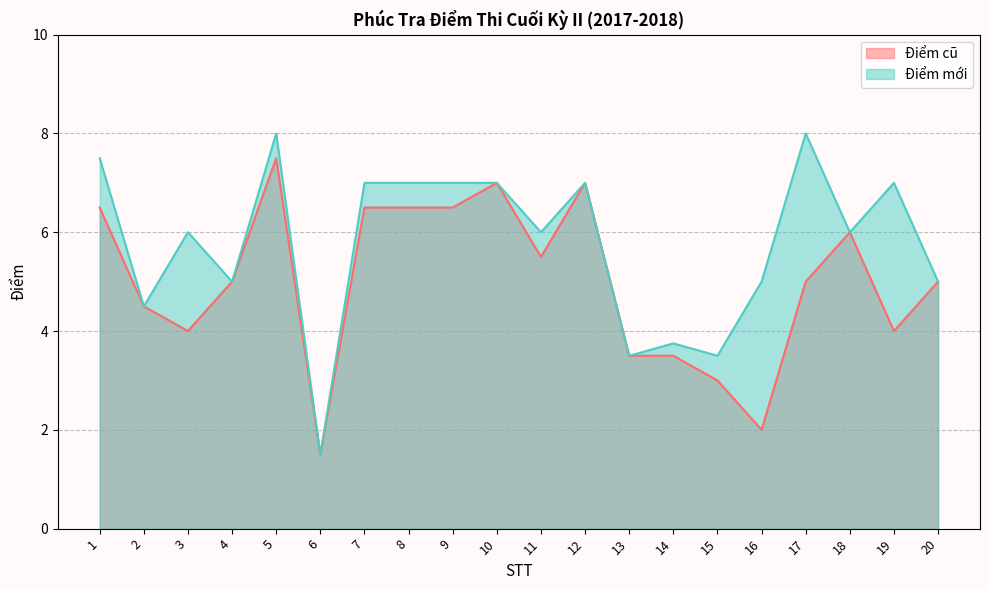

True or false: Điểm cũ and Điểm mới intersect in this chart.

False